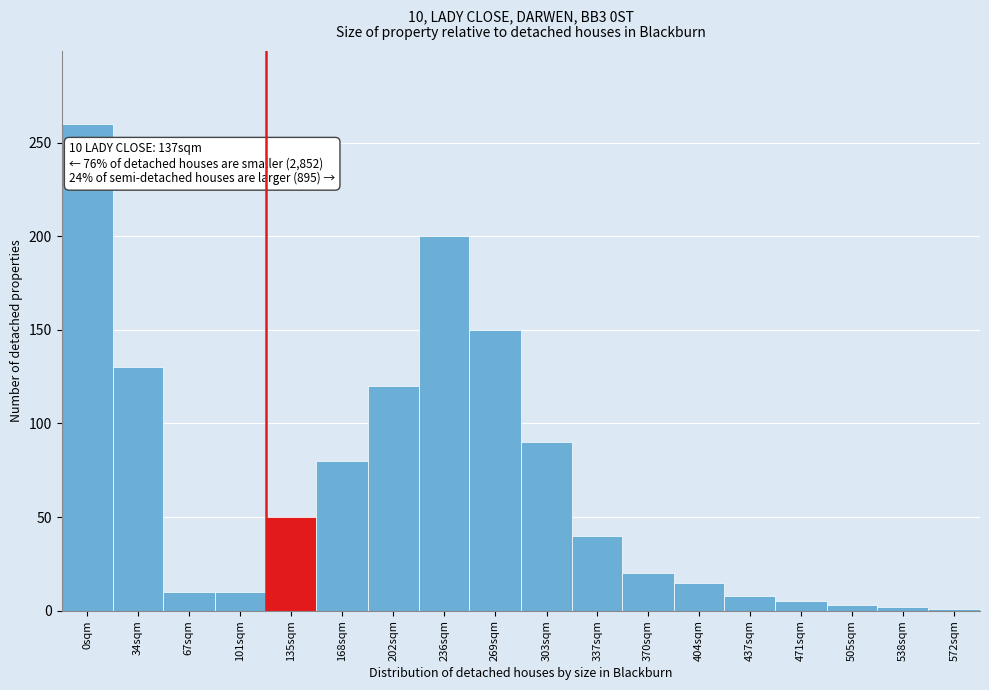

Which has a higher value, 0sqm or 370sqm?

0sqm